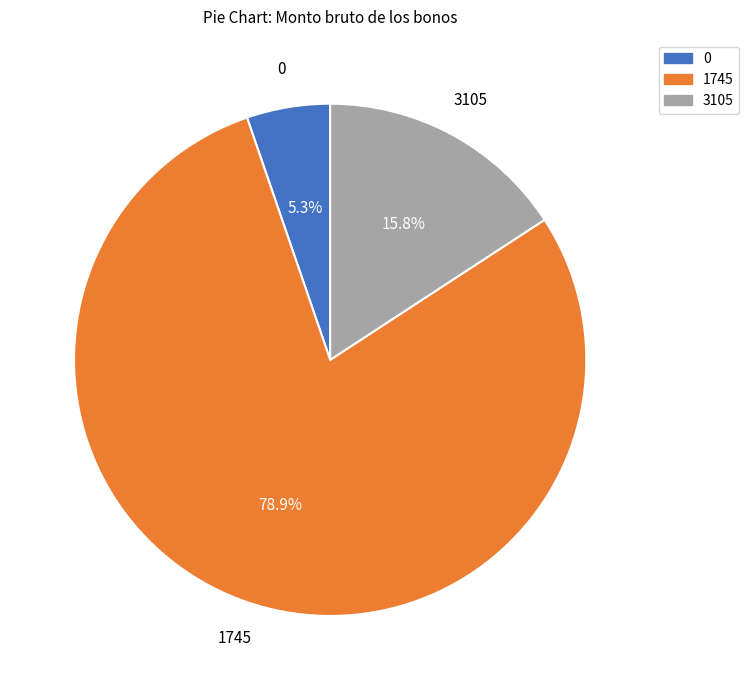

How much of the chart is everything except 0?

94.7%